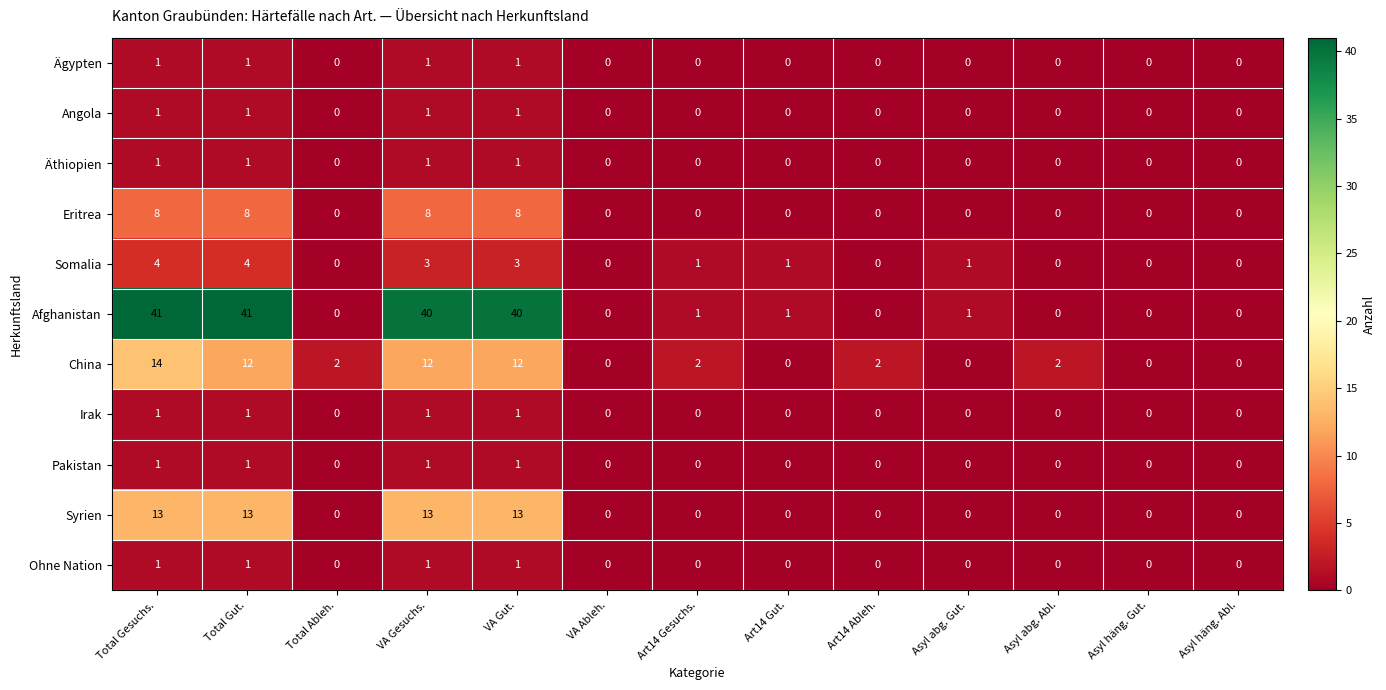

Is it true that Syrien equals 13 at VA Gesuchs.?

True